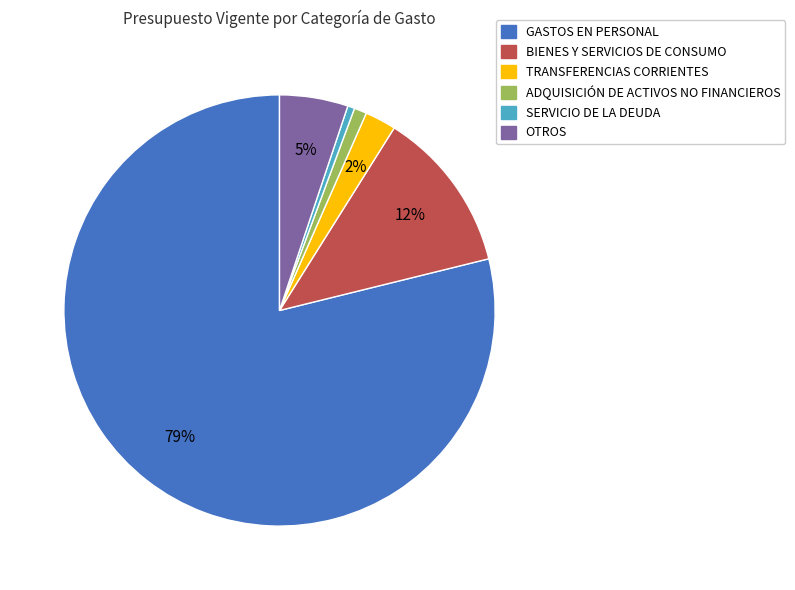

To the nearest percent, what portion does OTROS represent?

5%